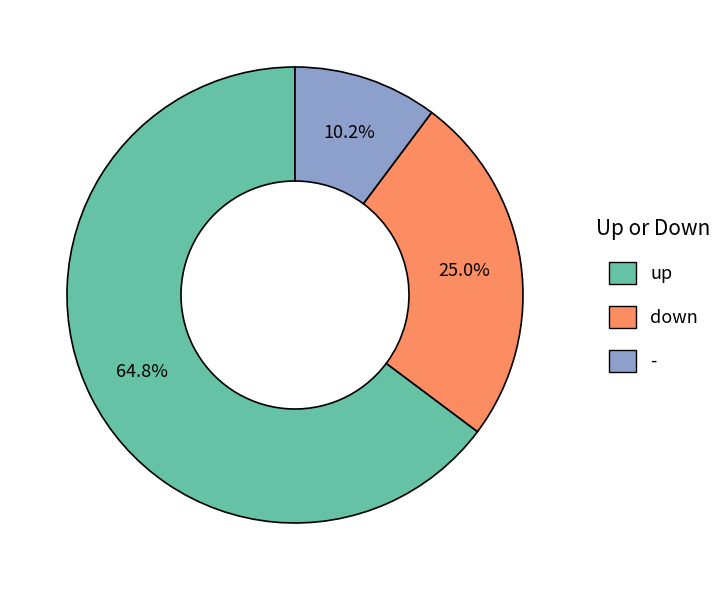

Between up and -, which is larger?

up